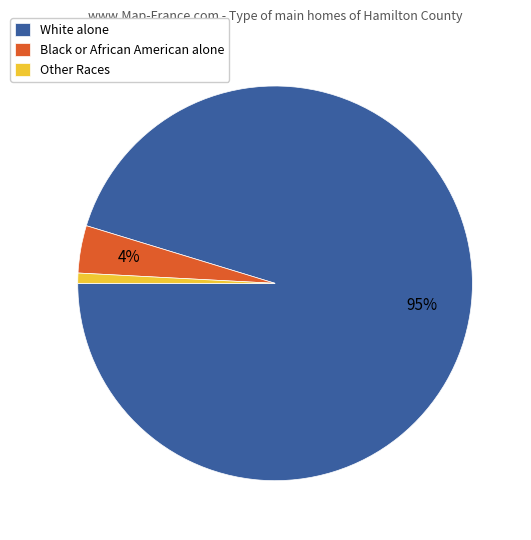

Rank the categories by value from lowest to highest.

Other Races, Black or African American alone, White alone